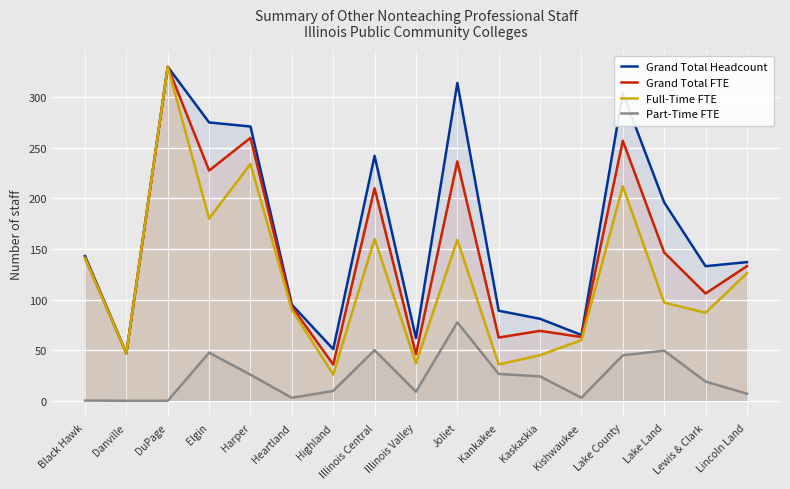

True or false: Grand Total Headcount and Part-Time FTE cross at least once.

False